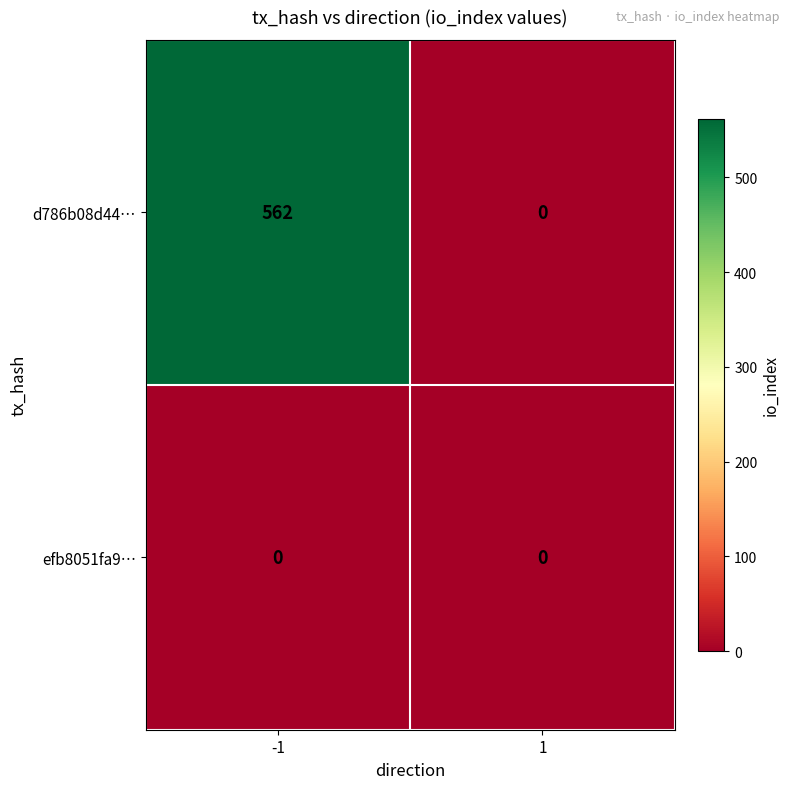

Which series has the widest spread of values?

d786b08d44…